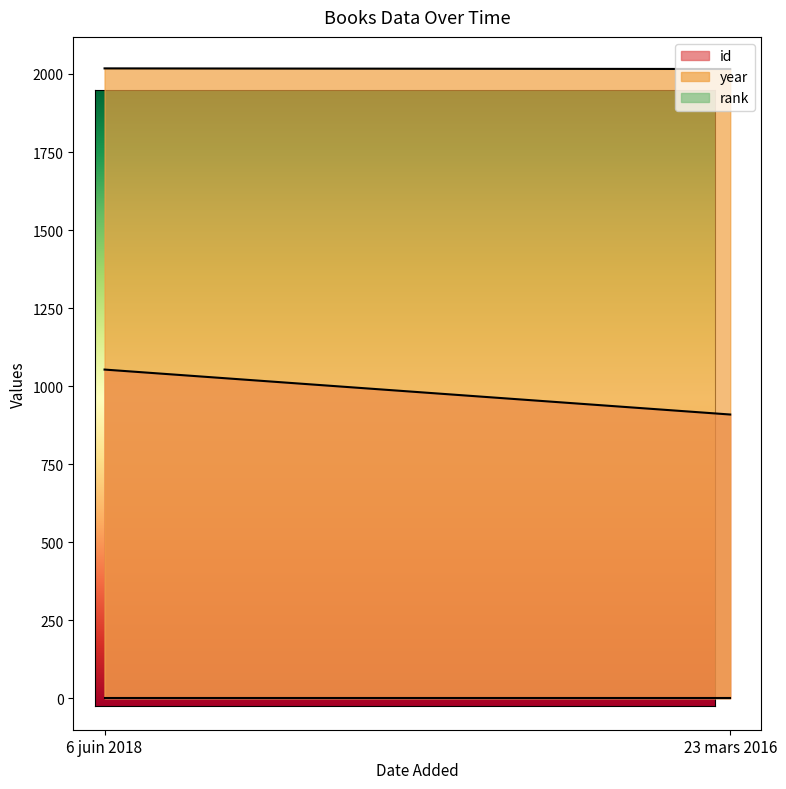

Which label corresponds to the largest value in the chart?

6 juin 2018